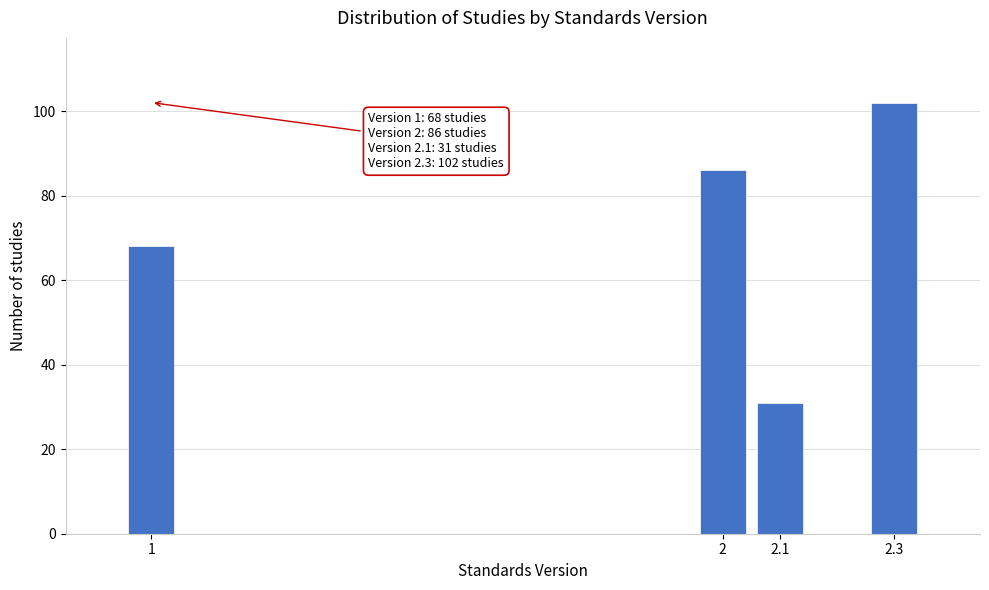

Reading left to right, what are all the values shown in this chart?

68	86	31	102